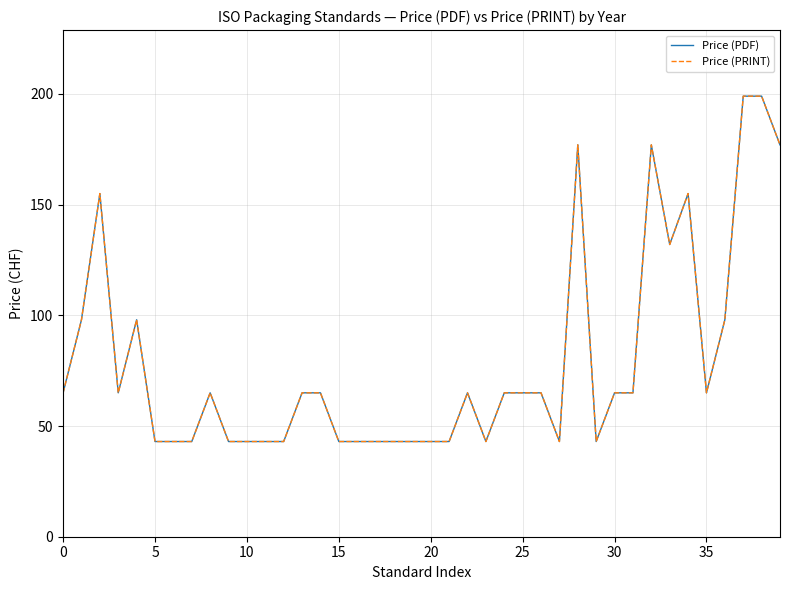

At which category is the sum across all series the highest?

37